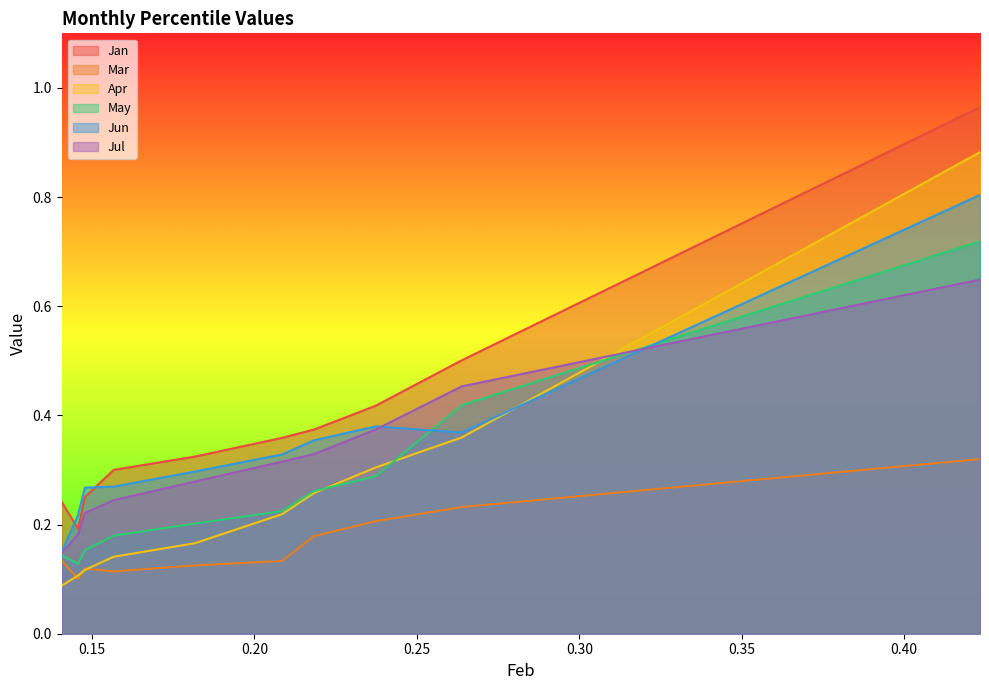

What is the difference between the second highest and second lowest values in the May series?

0.3